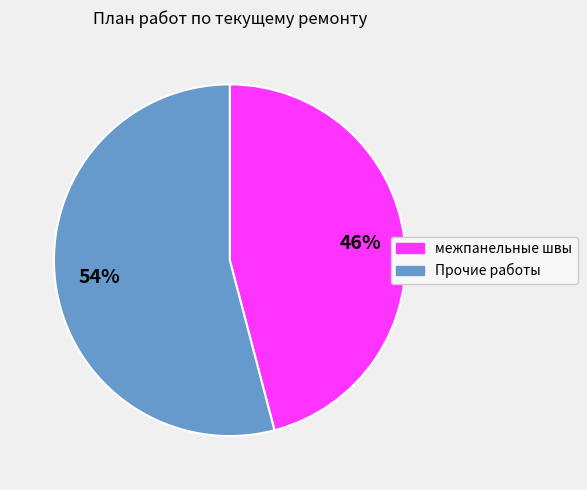

To the nearest percent, what is the difference between the largest and smallest slice percentages?

8%